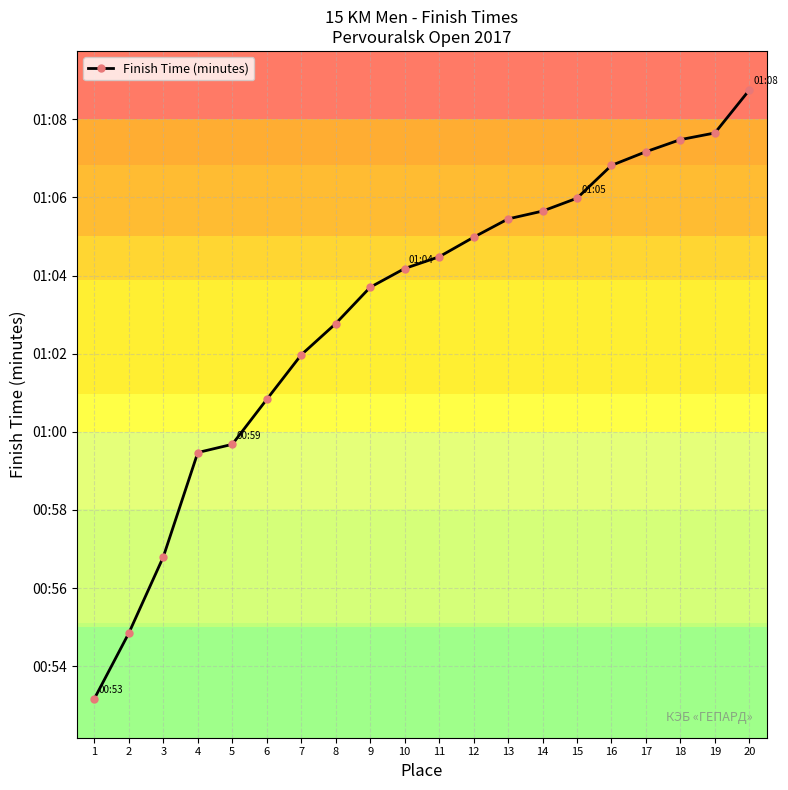

Which category has the lowest value across all series?

1